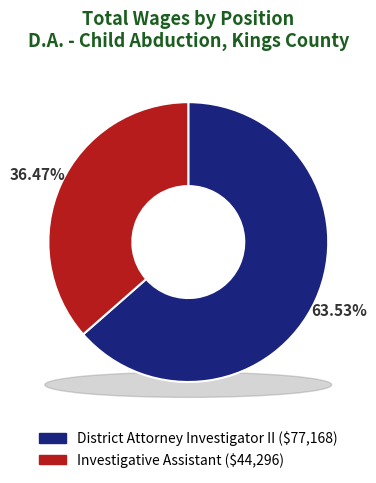

Which slice is the largest?

District Attorney Investigator II